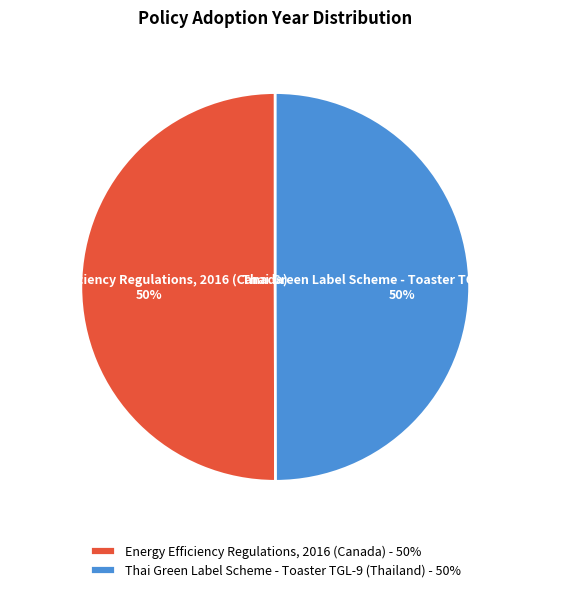

To the nearest percent, what is the average slice percentage?

50%